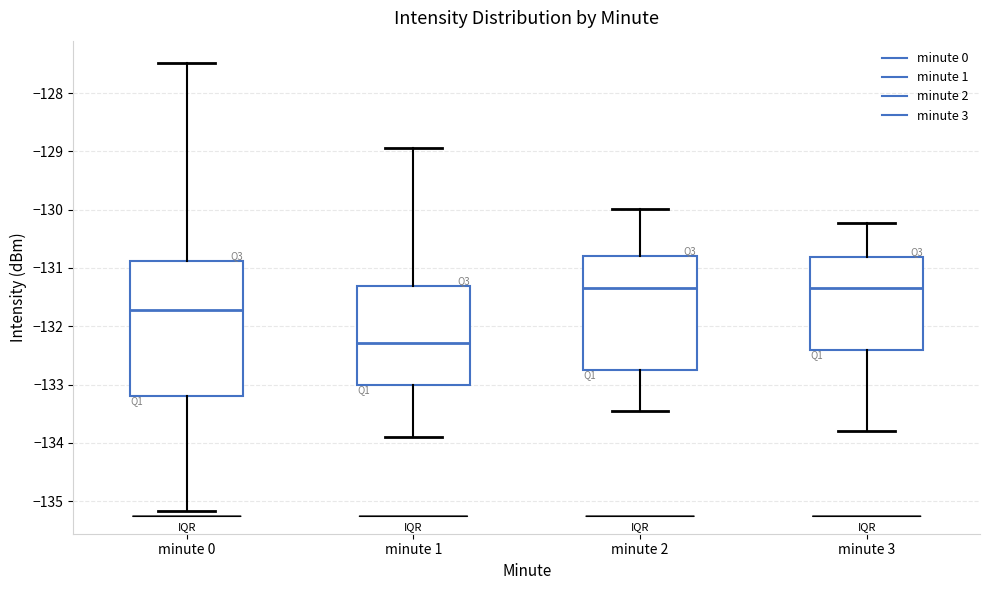

Comparing the boxes themselves (not the whiskers), which one is the tallest?

minute 0